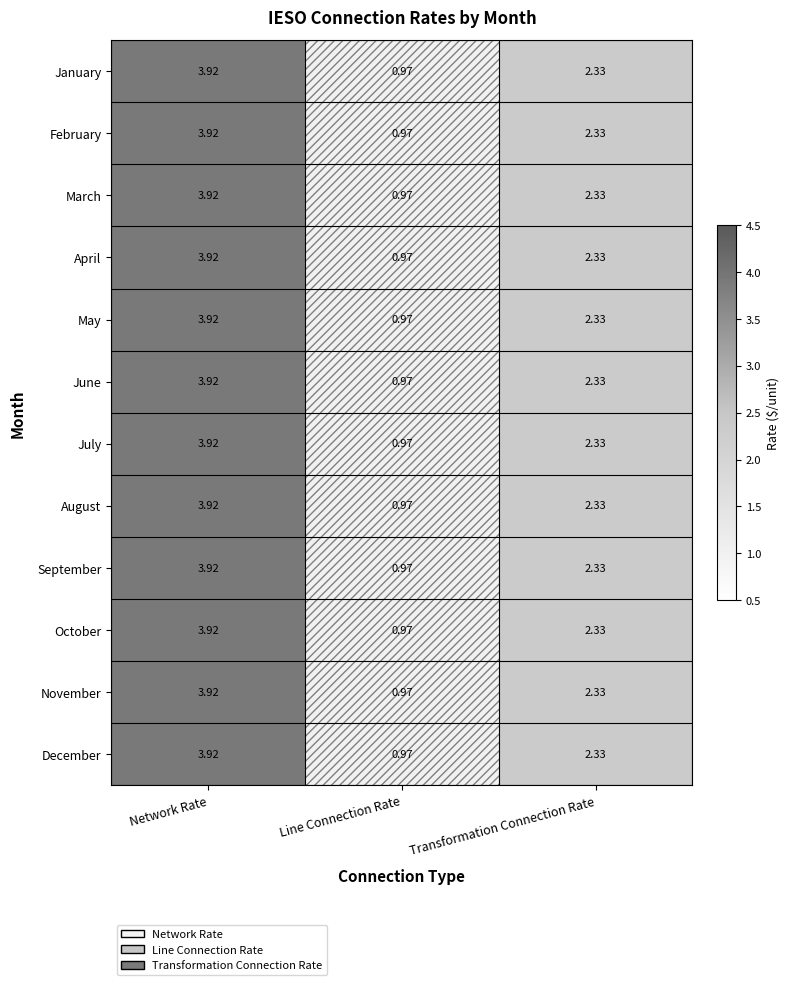

Where is March nearest to the value 2?

Transformation Connection Rate